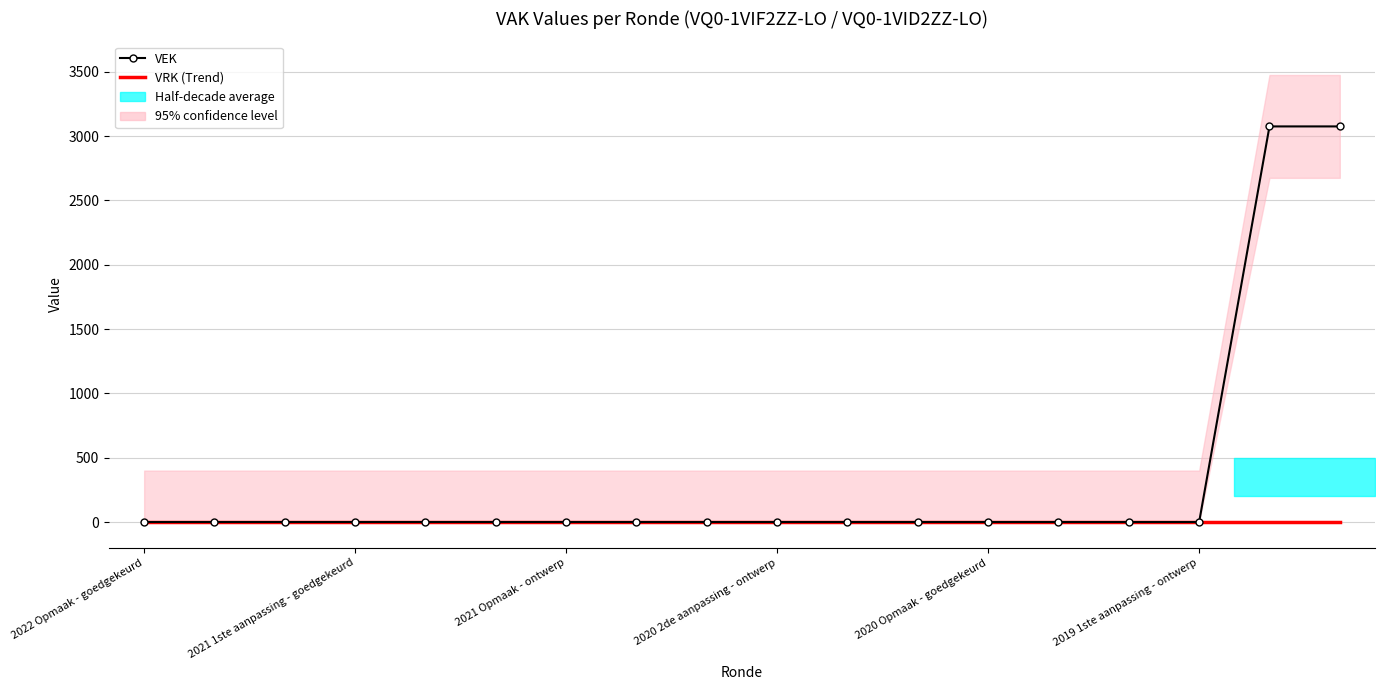

Is the value of VEK at 2020 2de aanpassing - ontwerp greater than the value of VRK (Trend) at 17?

No